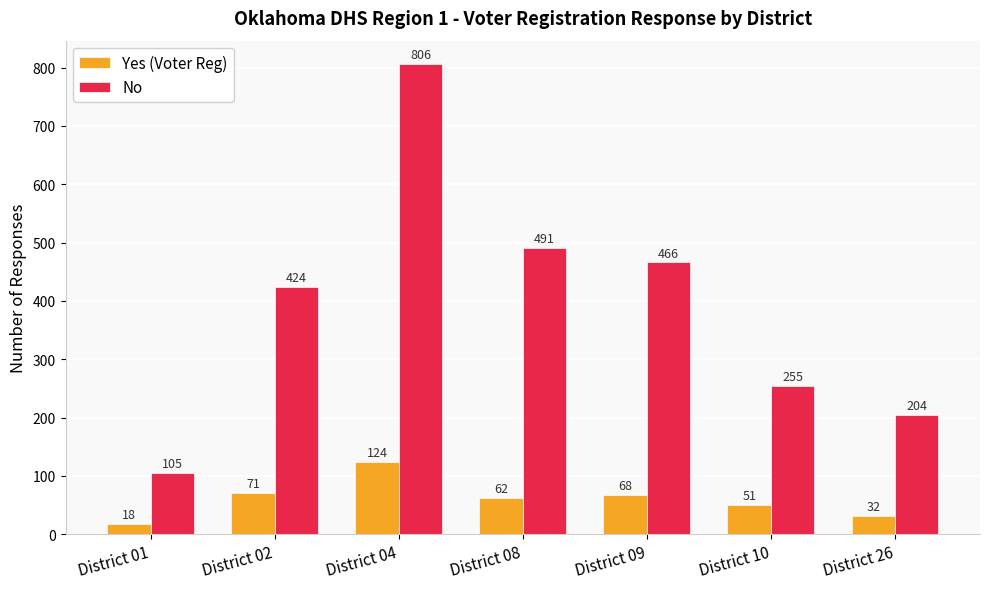

How many data points in Yes (Voter Reg) are less than 62?

3